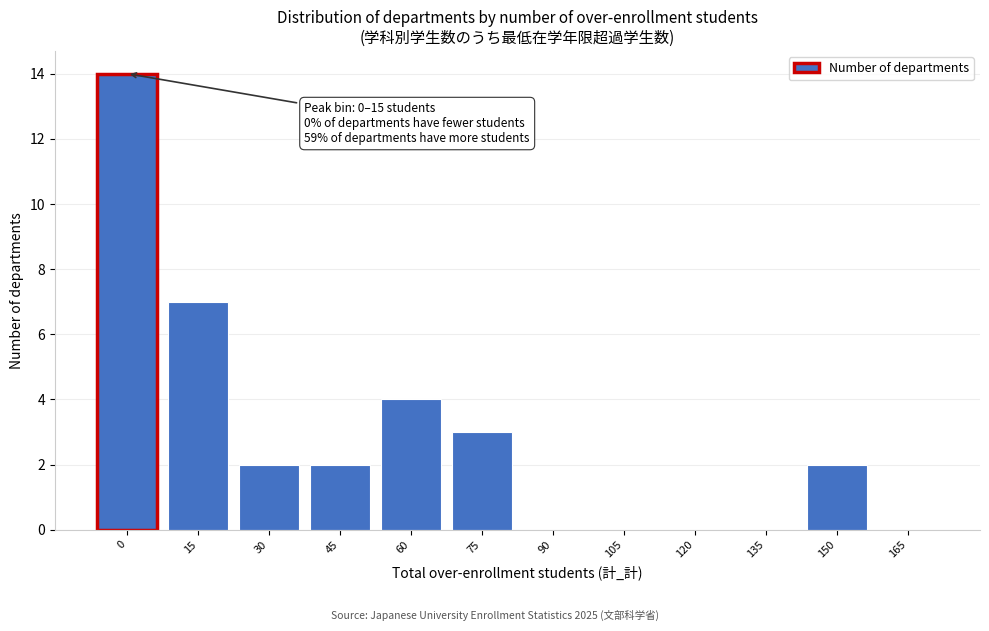

Reading right to left, extract all data points from this chart.

165=0	150=2	135=0	120=0	105=0	90=0	75=3	60=4	45=2	30=2	15=7	0=14